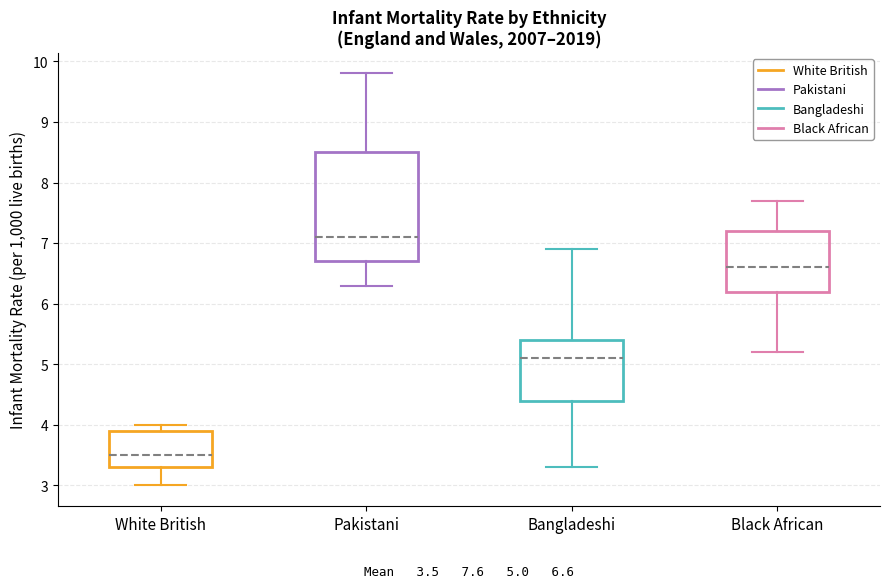

Which box is the tallest, from its lower edge to its upper edge?

Pakistani